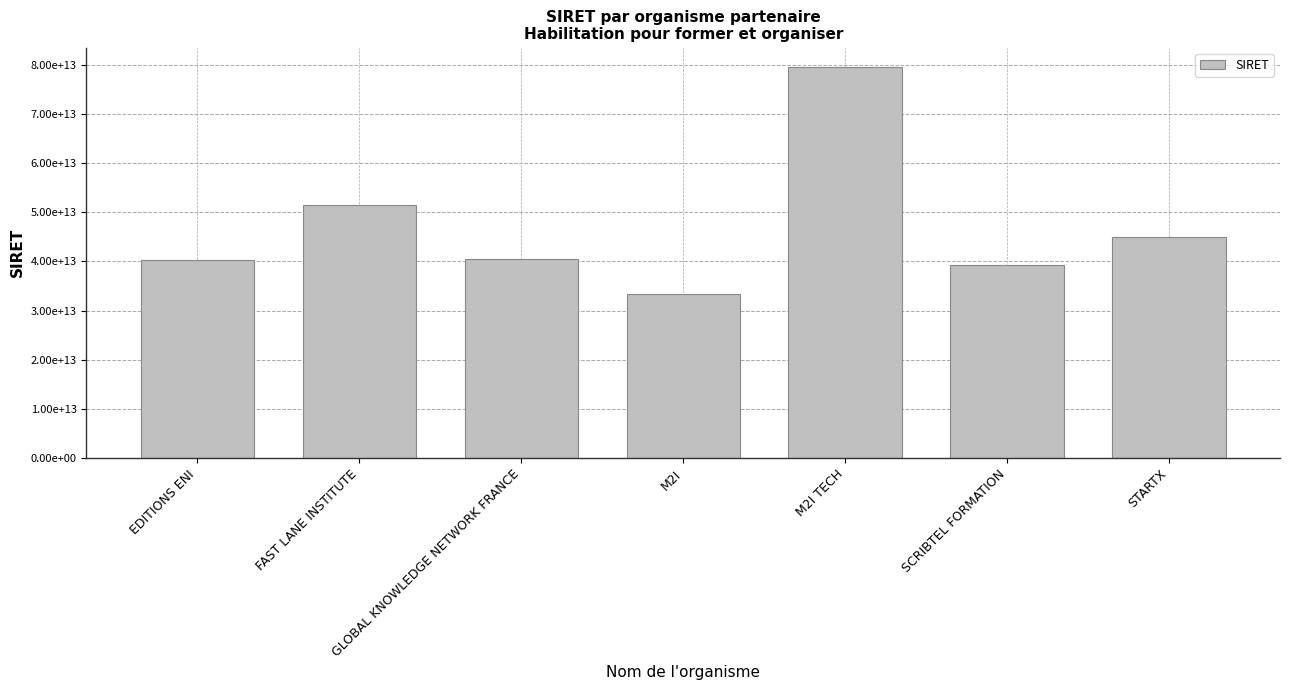

Rank the categories by value from lowest to highest.

M2I, SCRIBTEL FORMATION, EDITIONS ENI, GLOBAL KNOWLEDGE NETWORK FRANCE, STARTX, FAST LANE INSTITUTE, M2I TECH